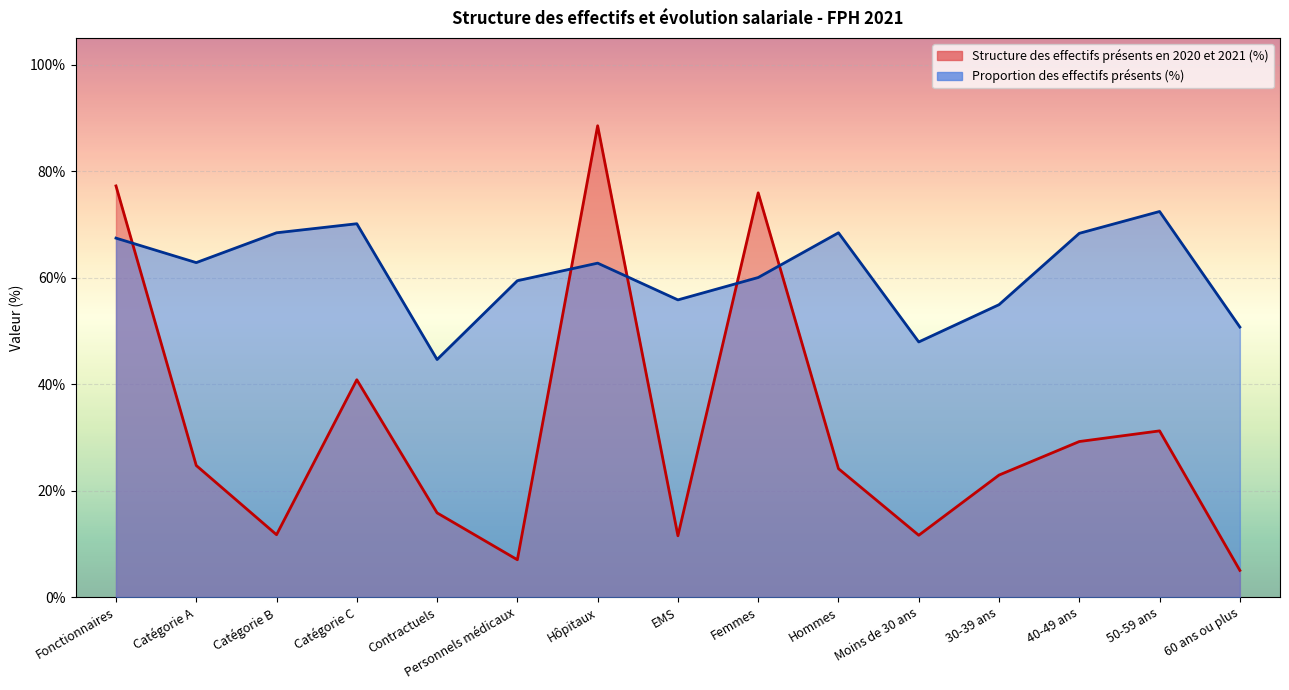

Reading right to left, what are all the values shown in this chart?

Structure des effectifs présents en 2020 et 2021 (%): 60 ans ou plus=5.0	50-59 ans=31.2	40-49 ans=29.2	30-39 ans=22.9	Moins de 30 ans=11.6	Hommes=24.1	Femmes=75.9	EMS=11.5	Hôpitaux=88.5	Personnels médicaux=7.0	Contractuels=15.8	Catégorie C=40.8	Catégorie B=11.7	Catégorie A=24.7	Fonctionnaires=77.2
Proportion des effectifs présents (%): 60 ans ou plus=50.7	50-59 ans=72.4	40-49 ans=68.3	30-39 ans=54.9	Moins de 30 ans=47.9	Hommes=68.4	Femmes=60.0	EMS=55.8	Hôpitaux=62.7	Personnels médicaux=59.4	Contractuels=44.6	Catégorie C=70.1	Catégorie B=68.4	Catégorie A=62.8	Fonctionnaires=67.4